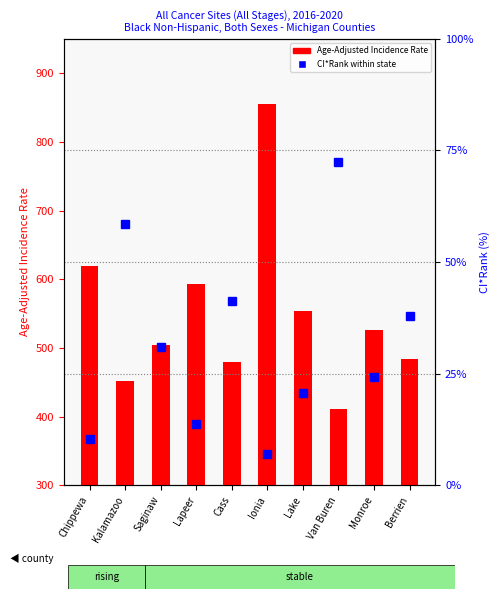

What is the label of the 9th bar from the right?

Kalamazoo